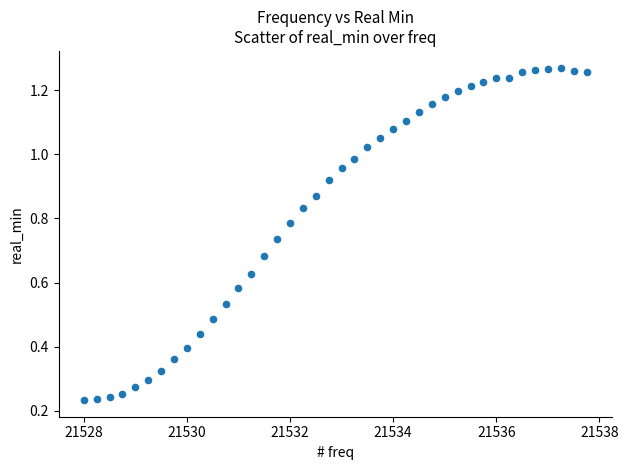

What is the range of X values (max minus min)?

9.8